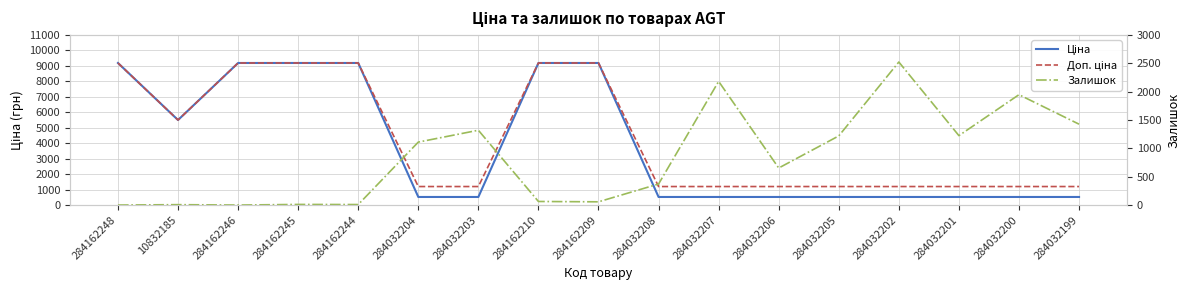

What is the label of the 5th point from the left?

284162244